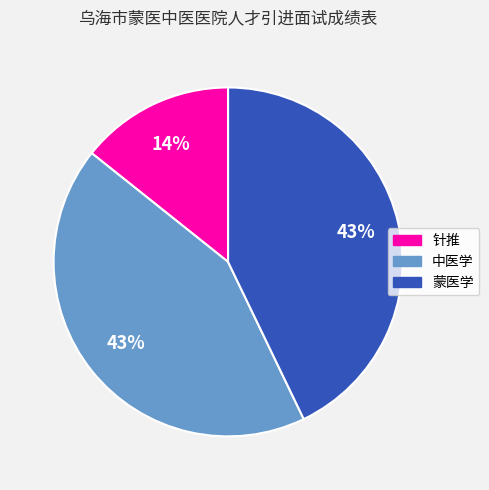

Does 中医学 account for over 50% of the chart?

No